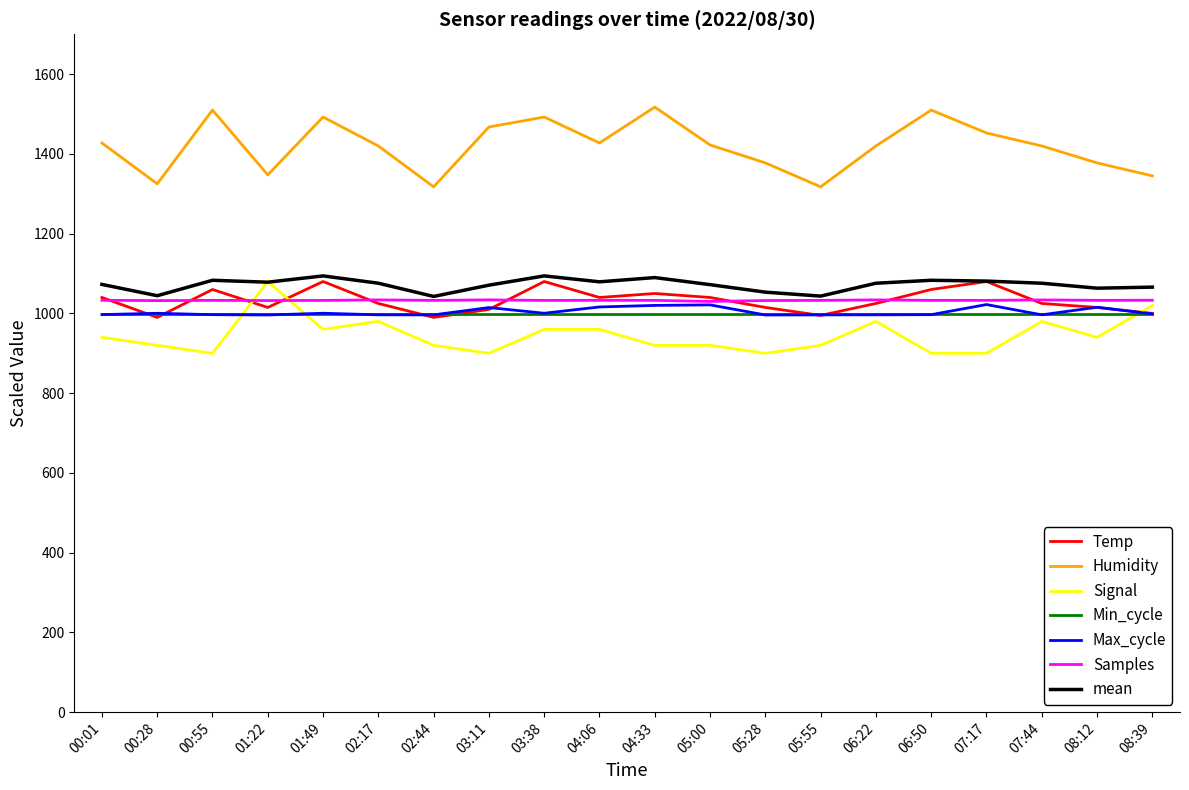

How many interior local valleys does the Humidity series have?

5